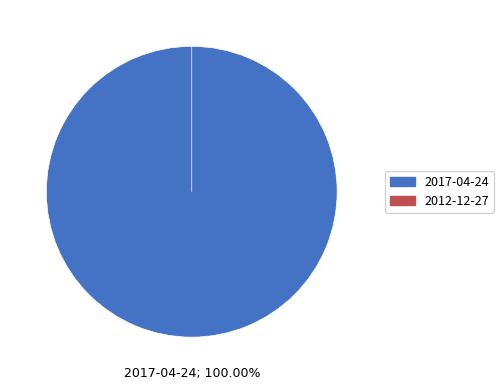

To the nearest percent, what is the average slice percentage?

50%